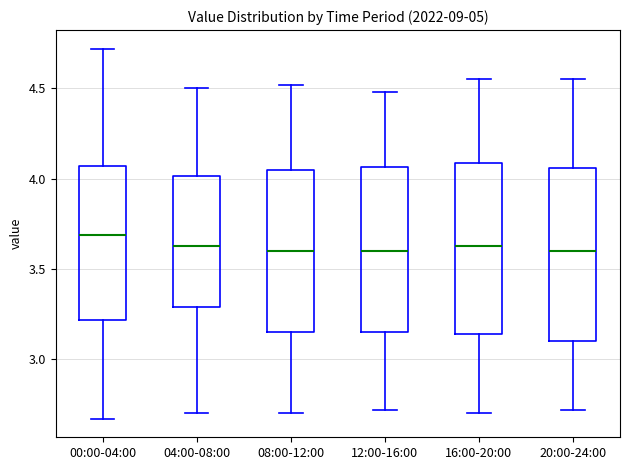

Reading left to right, transcribe this box plot: for each box, give where its median line is, the range the box spans, and where its two whiskers end, as read against the y-axis. The values are not printed on the chart, so give them approximately, as read against the axis.

00:00-04:00: median 3.70, box 3.20 to 4.05, whiskers 2.65 to 4.70
04:00-08:00: median 3.65, box 3.30 to 4.00, whiskers 2.70 to 4.50
08:00-12:00: median 3.60, box 3.15 to 4.05, whiskers 2.70 to 4.50
12:00-16:00: median 3.60, box 3.15 to 4.05, whiskers 2.70 to 4.50
16:00-20:00: median 3.65, box 3.15 to 4.10, whiskers 2.70 to 4.55
20:00-24:00: median 3.60, box 3.10 to 4.05, whiskers 2.70 to 4.55